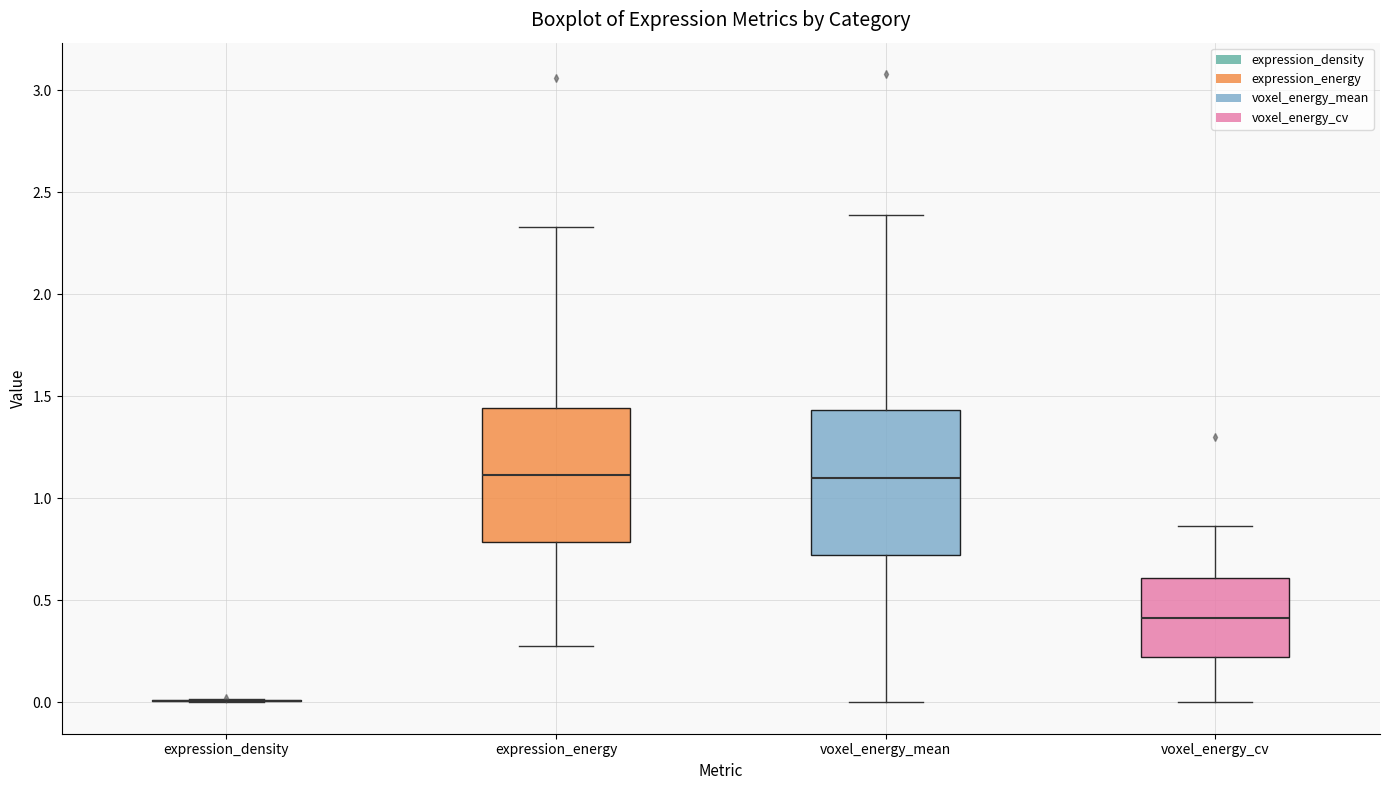

Reading left to right, transcribe this box plot: for each box, give where its median line is, the range the box spans, and where its two whiskers end, as read against the y-axis. The values are not printed on the chart, so give them approximately, as read against the axis.

expression_density: box collapsed to a line at 0.00, whiskers 0.00 to 0.00
expression_energy: median 1.10, box 0.80 to 1.45, whiskers 0.30 to 2.35
voxel_energy_mean: median 1.10, box 0.70 to 1.45, whiskers 0.00 to 2.40
voxel_energy_cv: median 0.40, box 0.20 to 0.60, whiskers 0.00 to 0.85